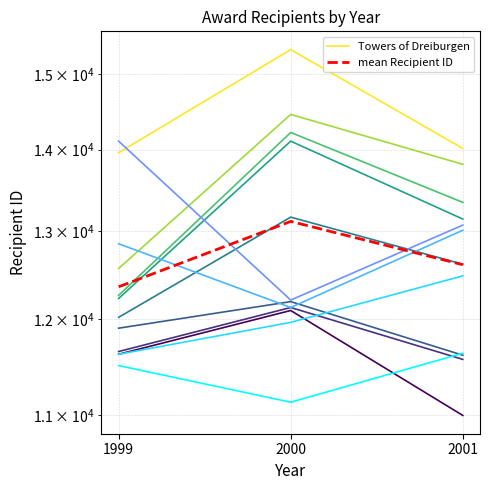

Rank the series by their average value, from highest to lowest.

Towers of Dreiburgen, mean Recipient ID